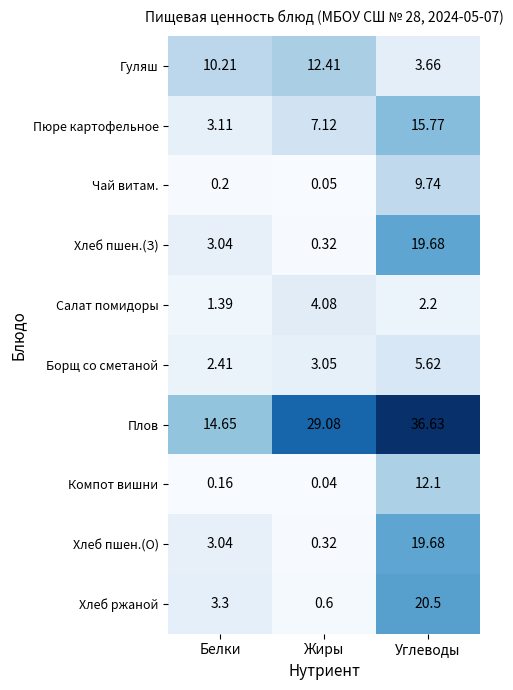

Where is Хлеб пшен.(О) nearest to the value 10?

Белки